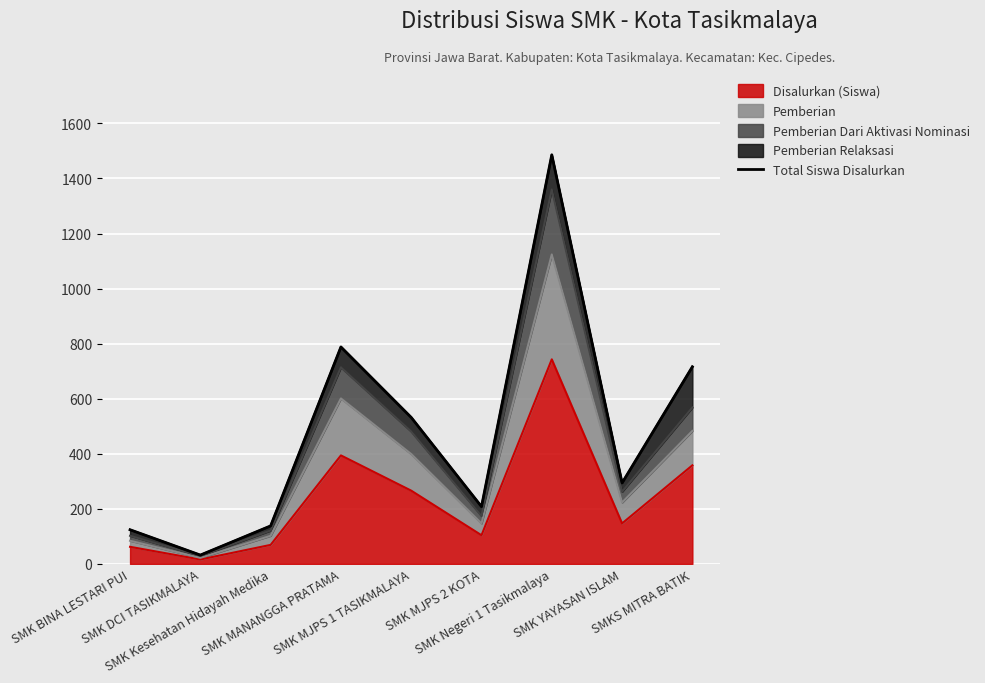

True or false: the data shows 1208 at SMKS MITRA BATIK.

False